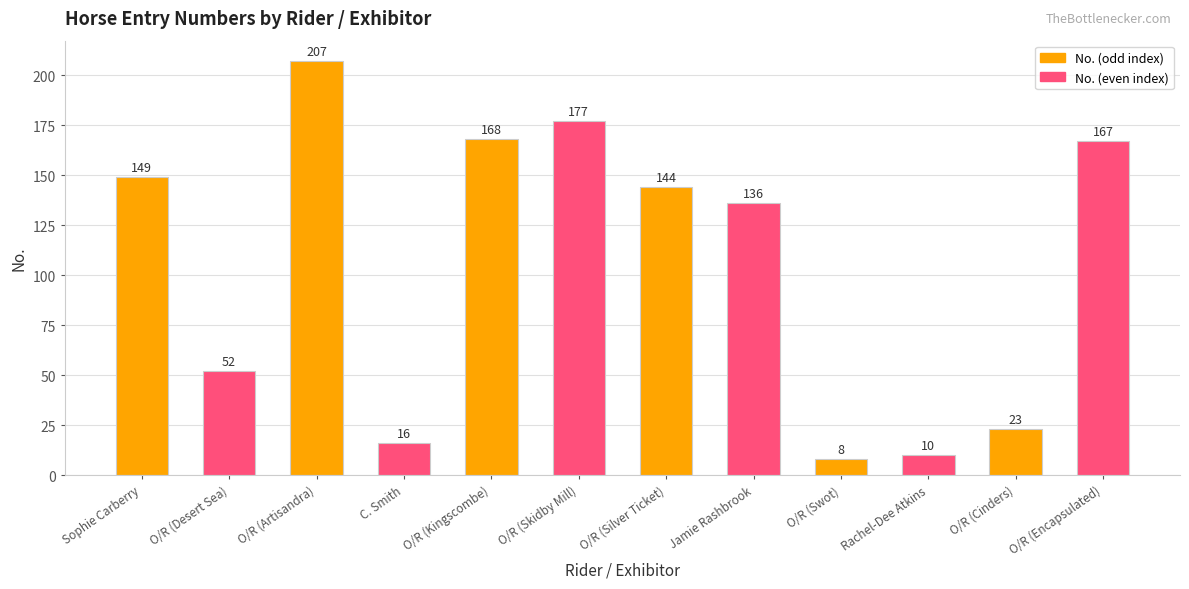

Rank the categories by value from lowest to highest.

O/R (Swot), Rachel-Dee Atkins, C. Smith, O/R (Cinders), O/R (Desert Sea), Jamie Rashbrook, O/R (Silver Ticket), Sophie Carberry, O/R (Encapsulated), O/R (Kingscombe), O/R (Skidby Mill), O/R (Artisandra)